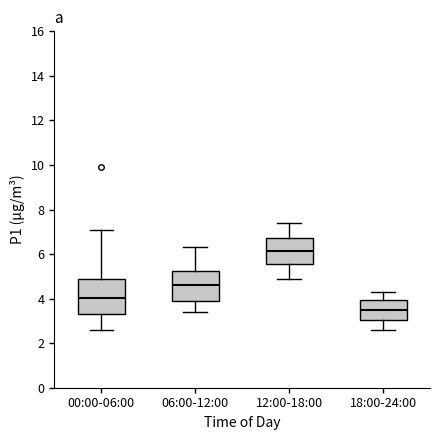

Which box's median line is the highest?

12:00-18:00